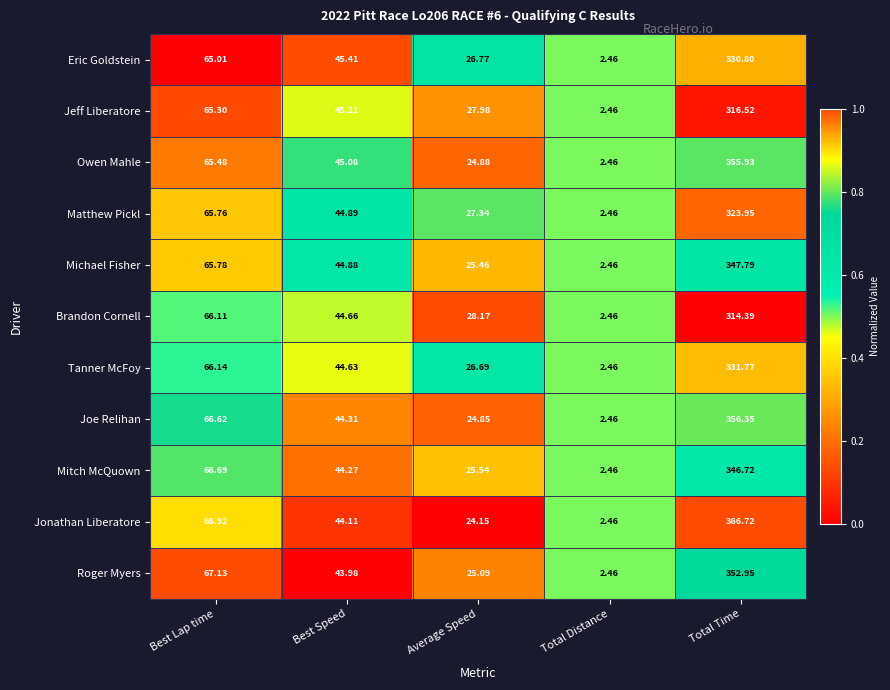

How many categories are shown in the chart?

5